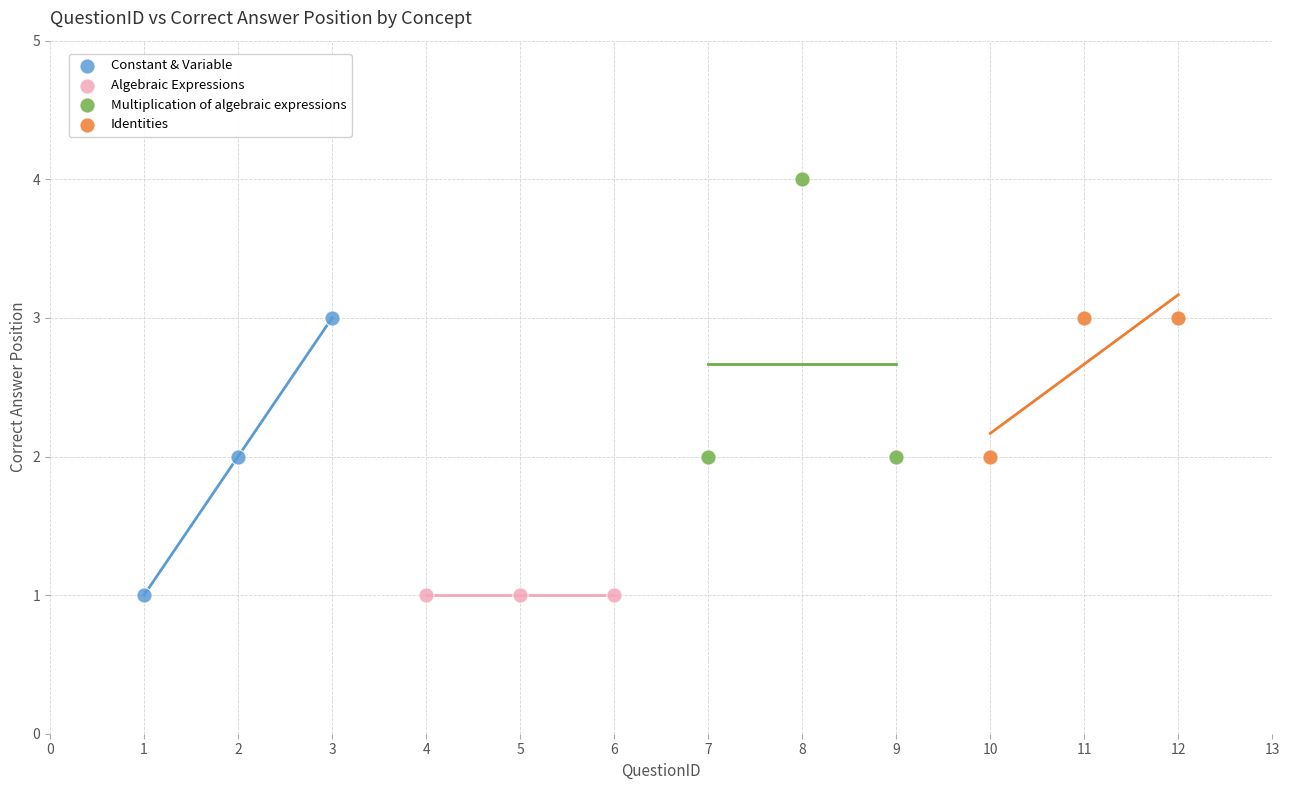

What are all the series names shown in the legend?

Constant & Variable, Algebraic Expressions, Multiplication of algebraic expressions, Identities